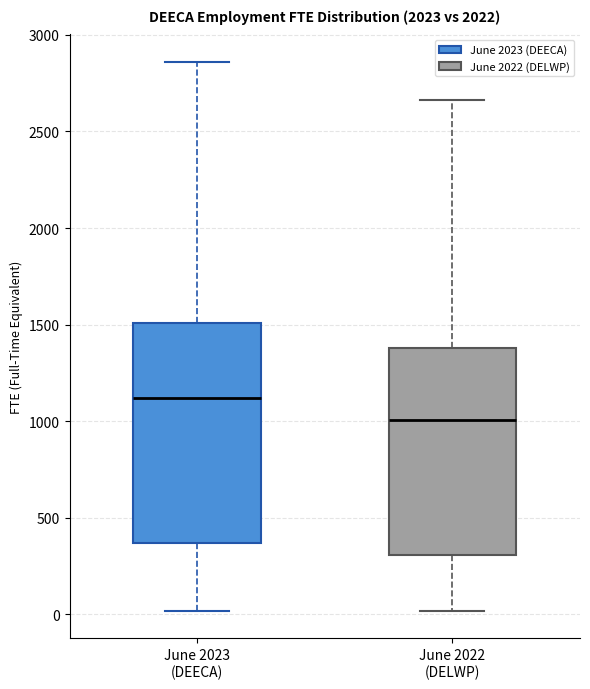

Which box's median line is the lowest?

June 2022 (DELWP)